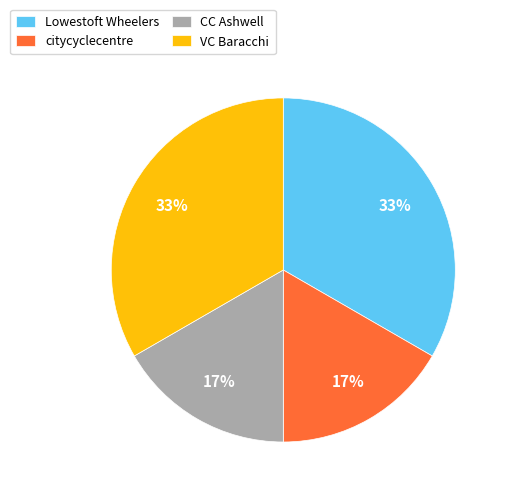

What percentage is the citycyclecentre slice, to the nearest percent?

17%